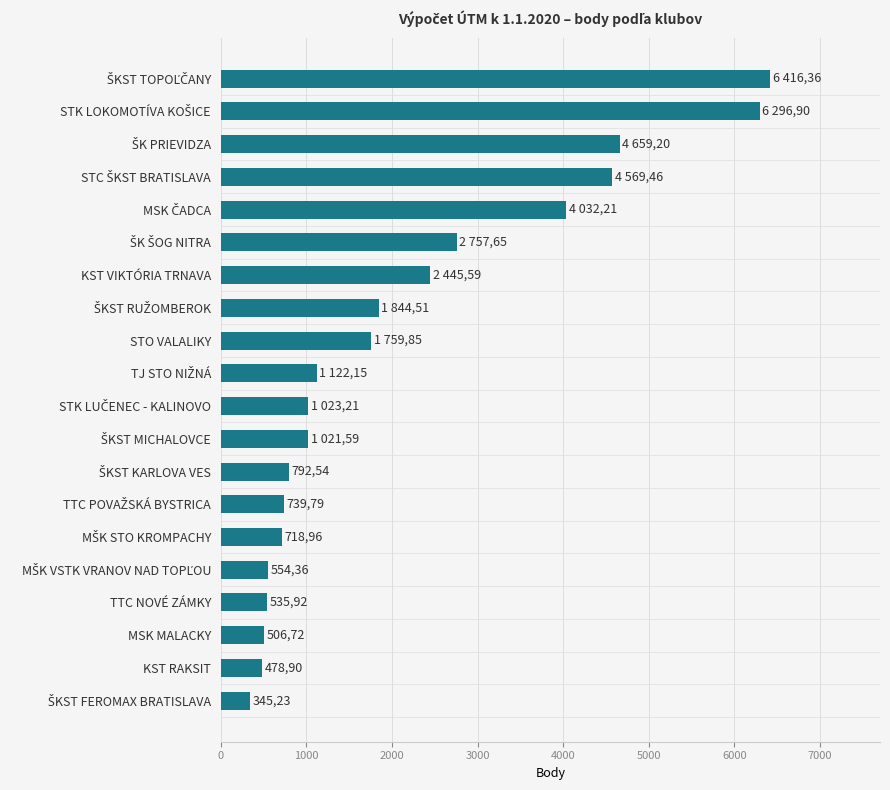

The value at KST VIKTÓRIA TRNAVA is 1517.1. True or false?

False